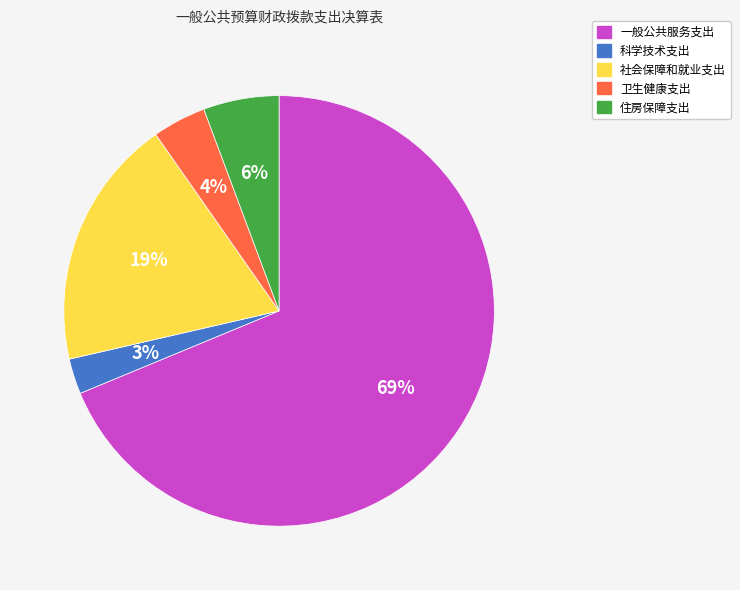

Rank the categories by value from highest to lowest.

一般公共服务支出, 社会保障和就业支出, 住房保障支出, 卫生健康支出, 科学技术支出